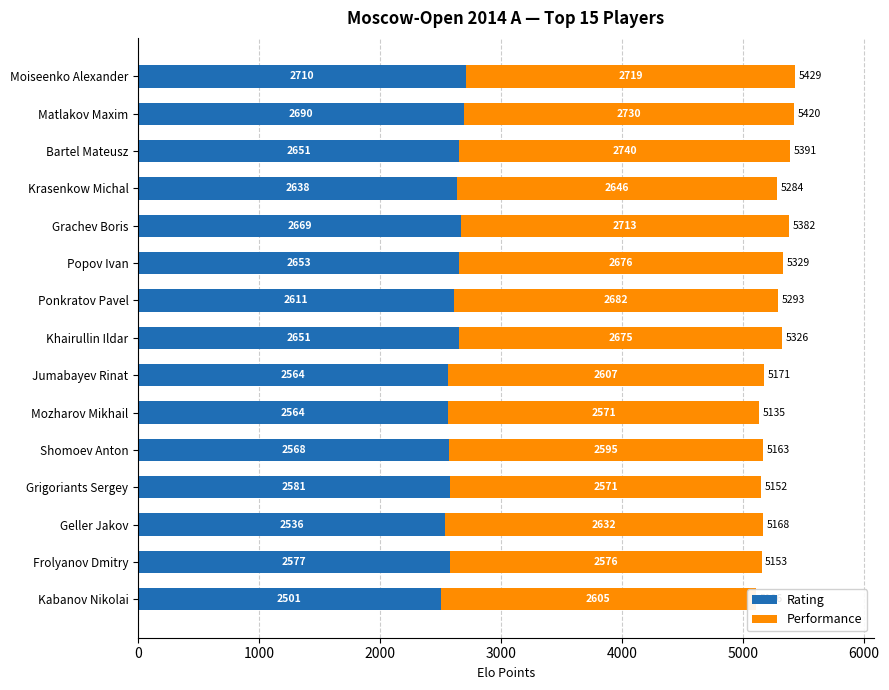

At which label does Rating reach its peak?

Moiseenko Alexander